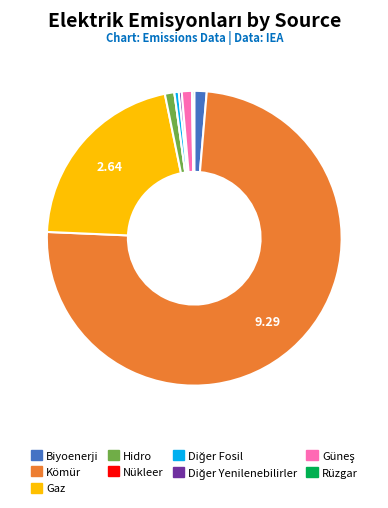

Do Kömür and Biyoenerji together represent more than half of the pie?

Yes